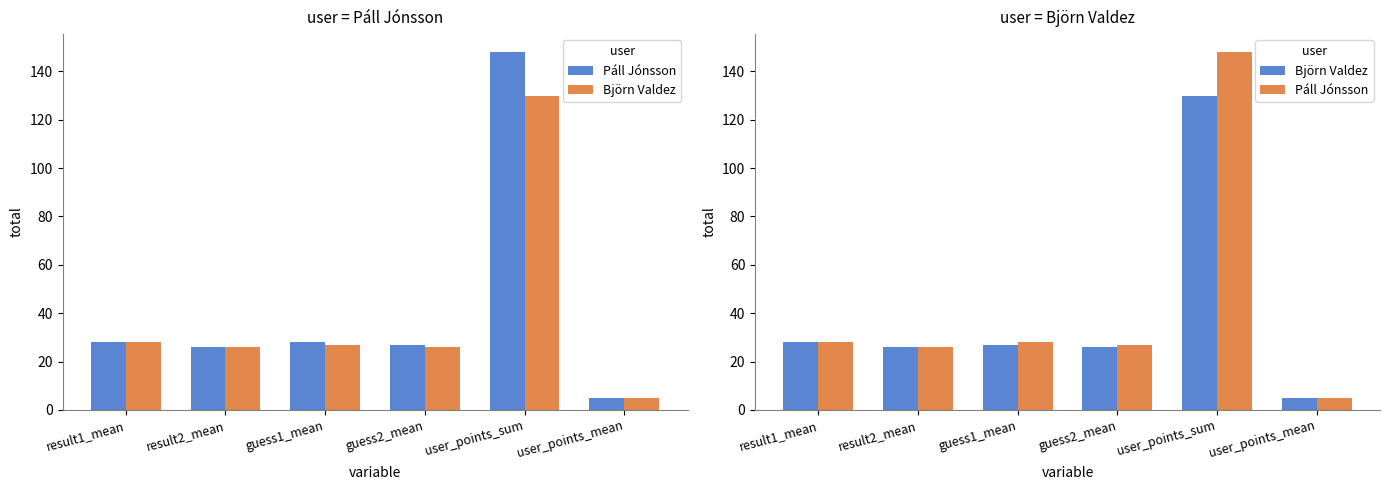

At how many categories does at least one series exceed 76?

1